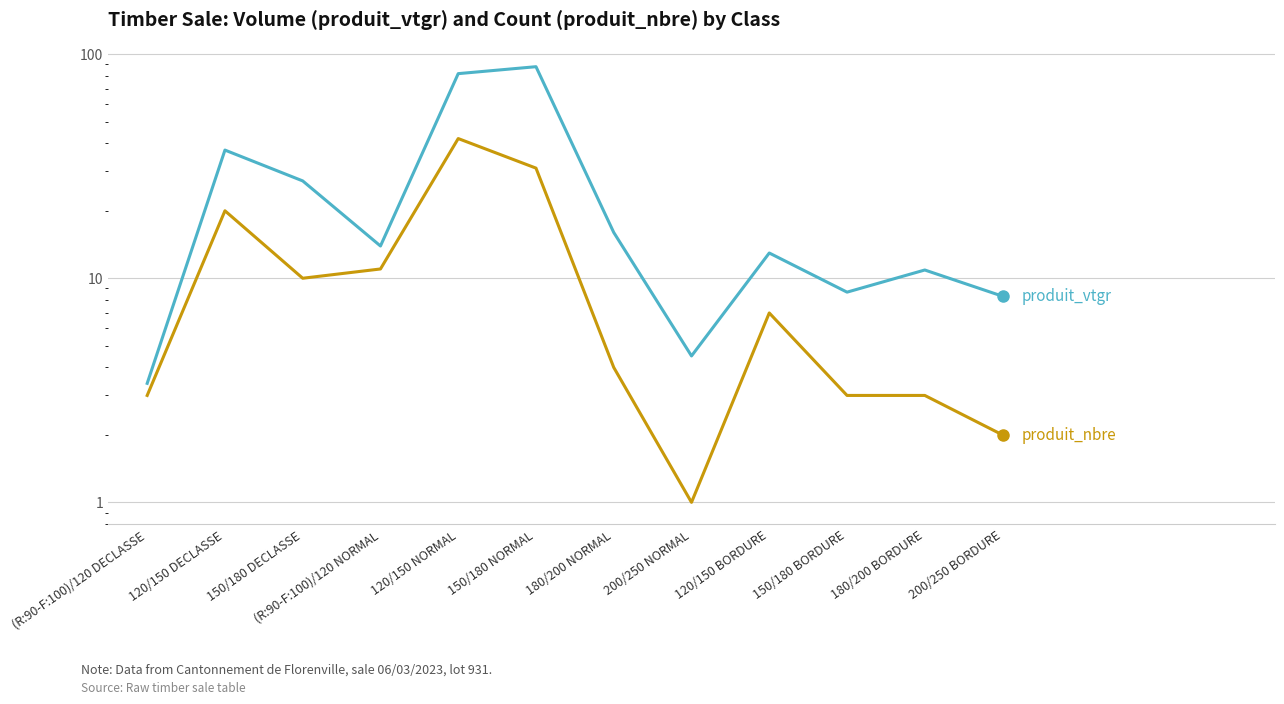

Where is produit_nbre nearest to the value 21?

120/150 DECLASSE